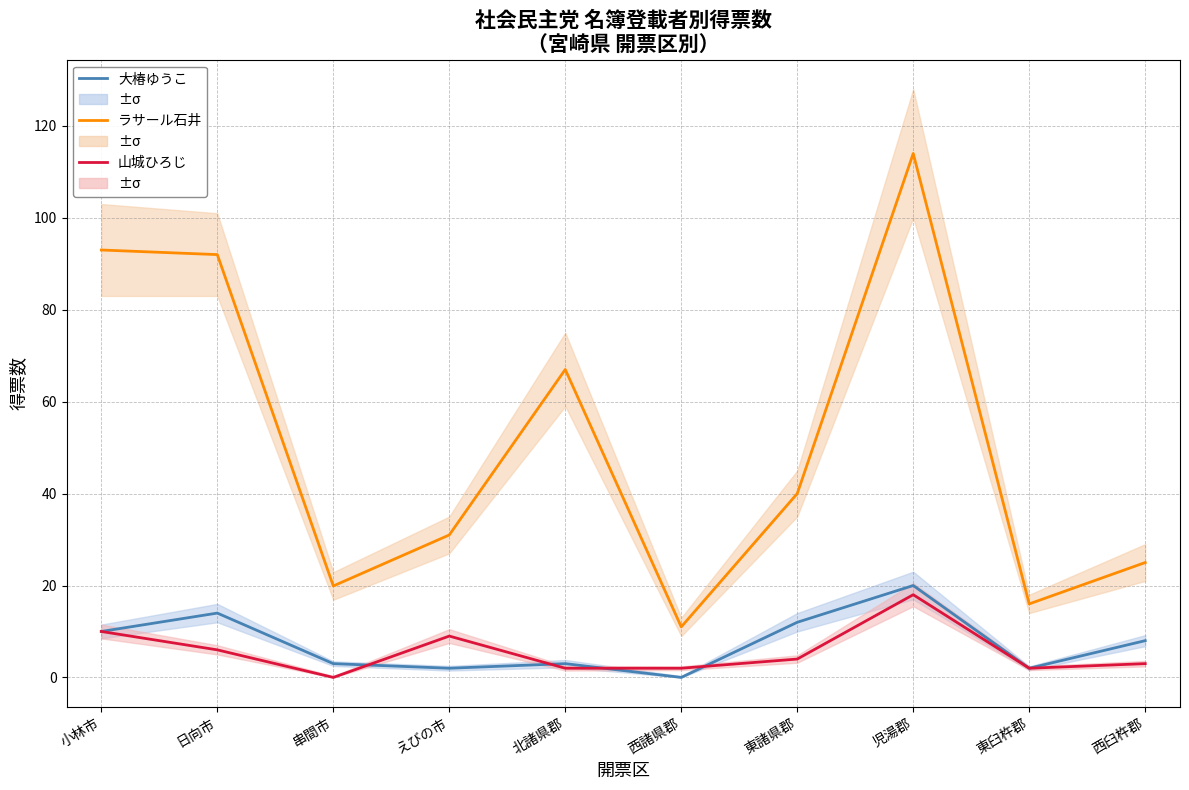

True or false: ラサール石井 and 山城ひろじ cross at least once.

False